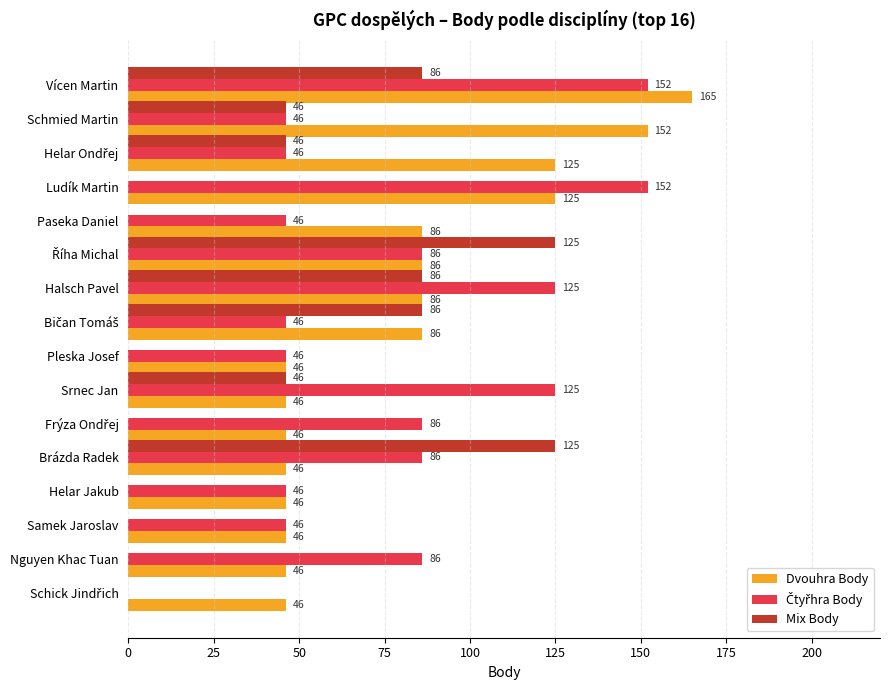

Which series has the largest total across all categories?

Dvouhra Body